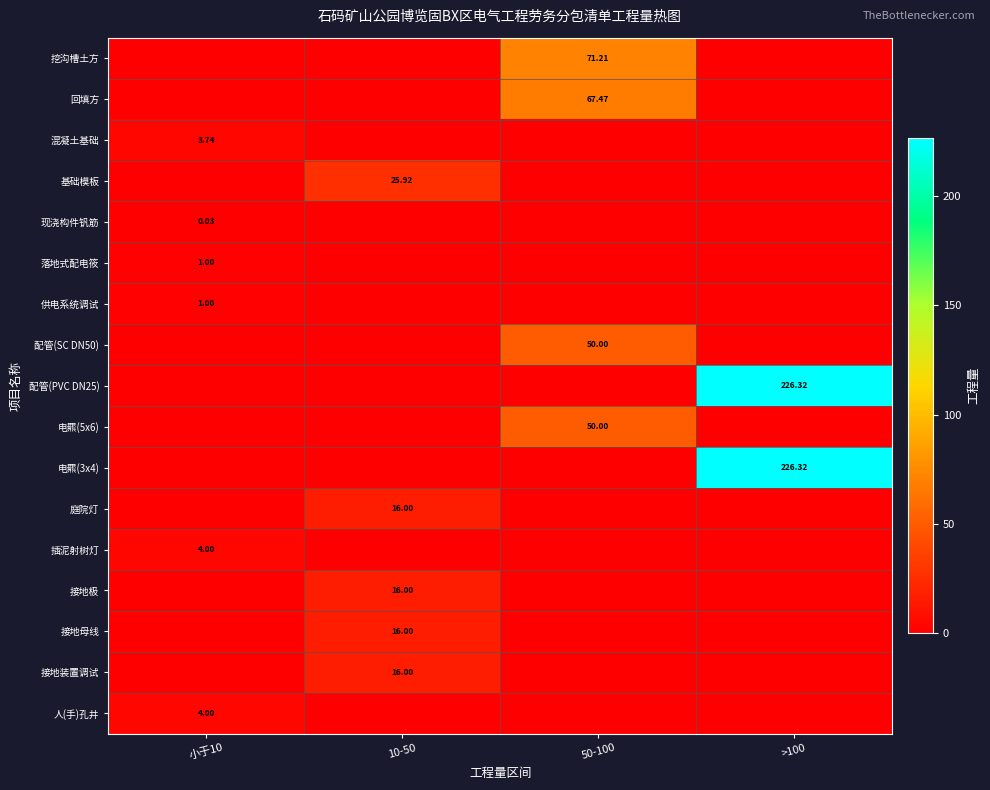

The value of 供电系统调试 at 50-100 is 0.4. True or false?

False